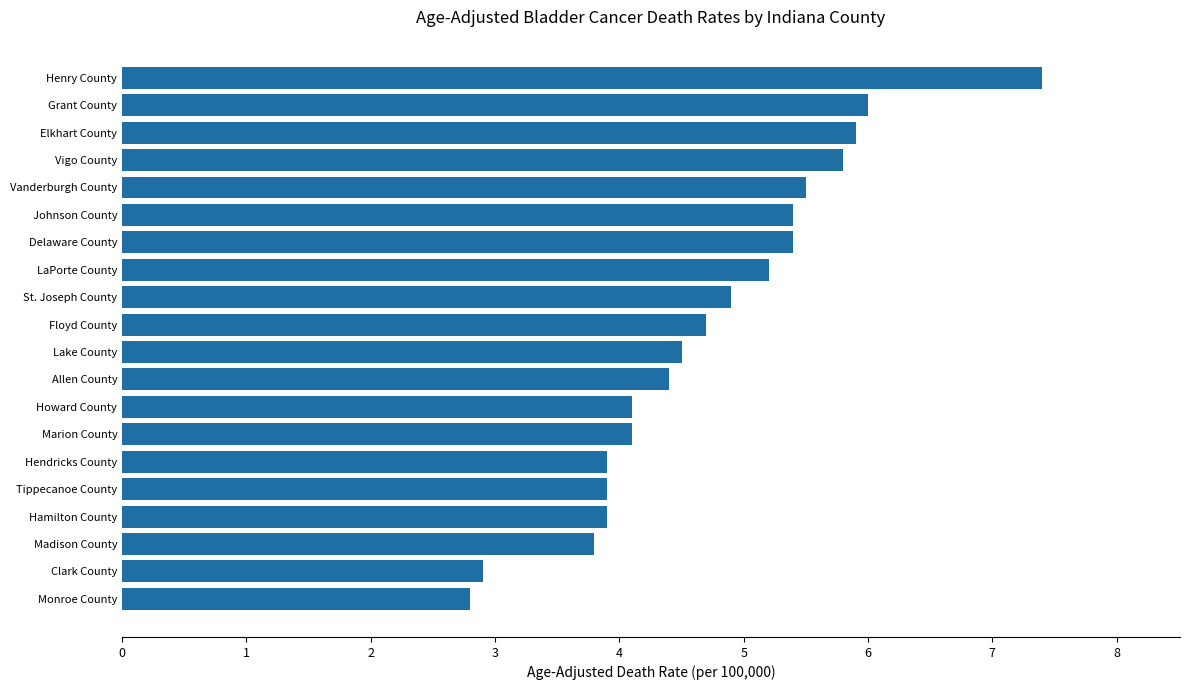

The value at Madison County is 6.2. True or false?

False